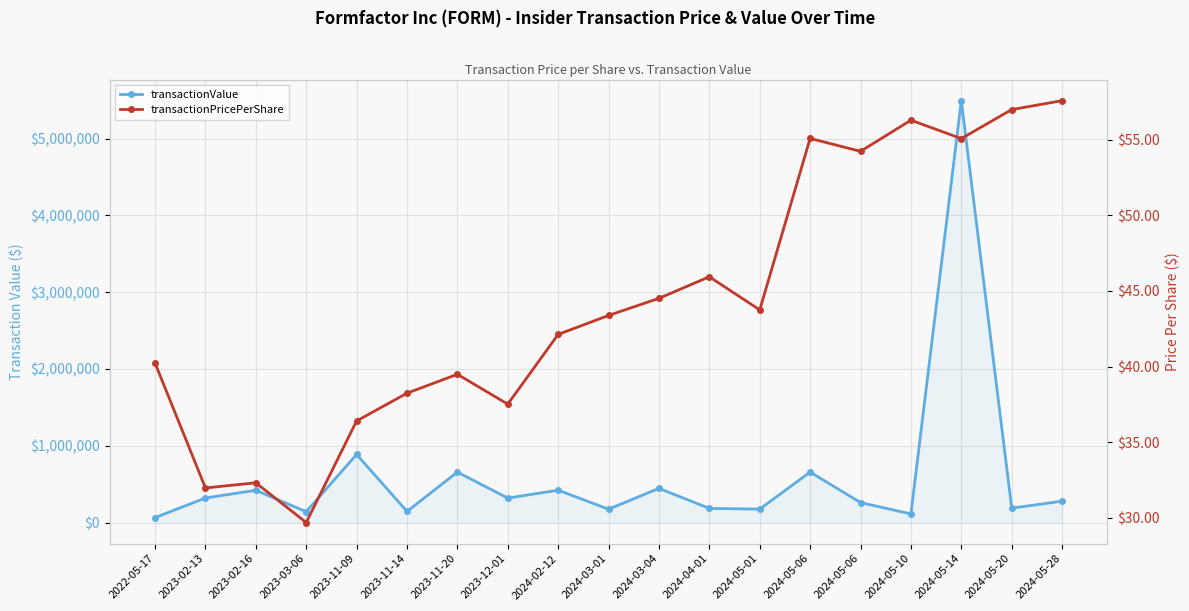

True or false: transactionPricePerShare and transactionValue intersect in this chart.

False